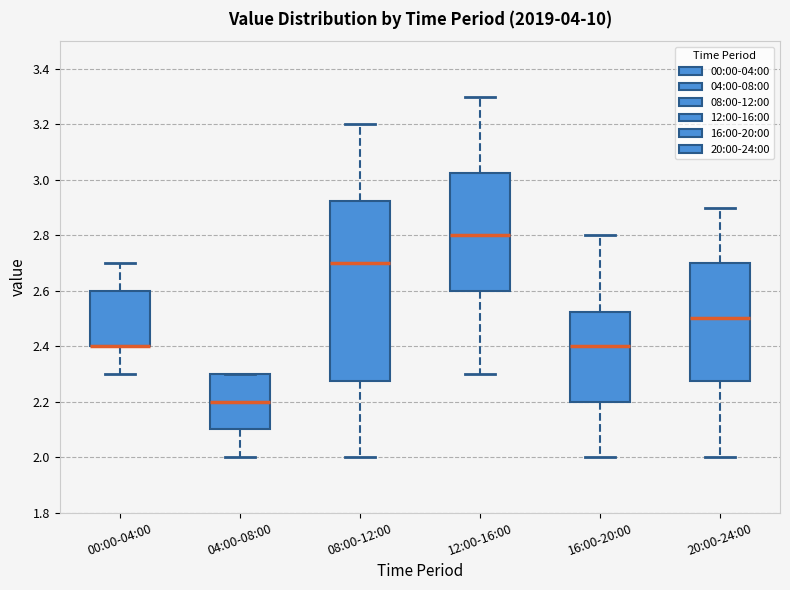

Where is the lower edge of the box for 04:00-08:00 on the y-axis? The values are not printed on the chart, so give them approximately, as read against the axis.

2.10